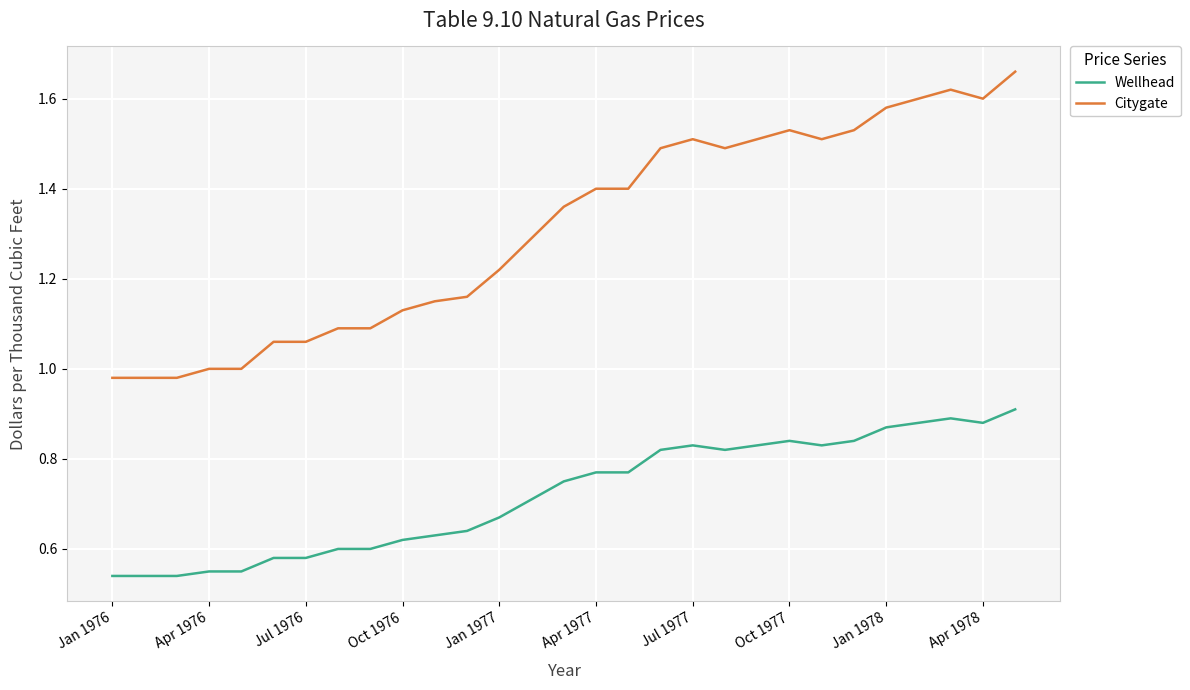

Which series has the widest spread of values?

Citygate